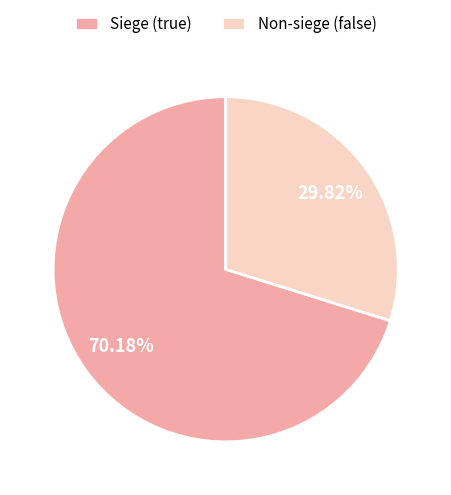

To the nearest percent, what is the average slice percentage?

50%